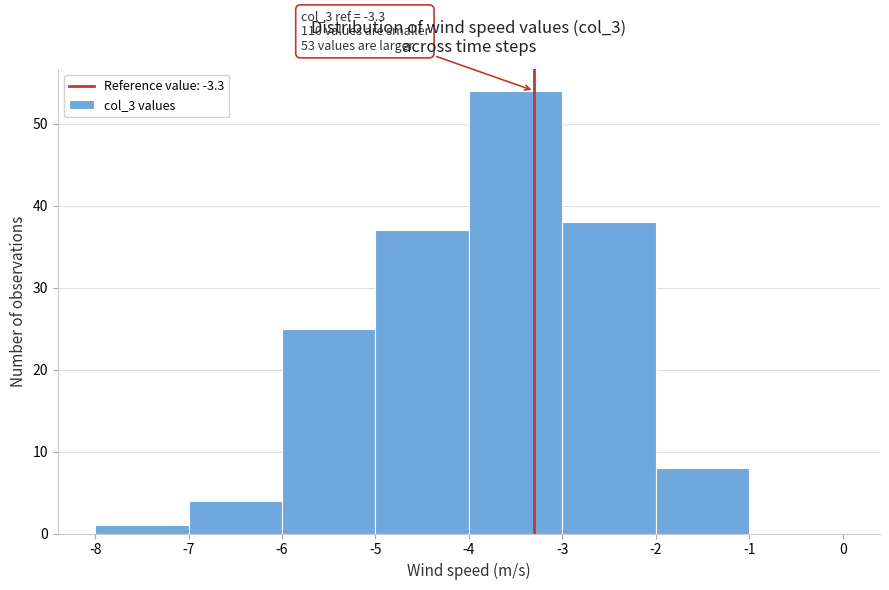

Which range on the x-axis has the tallest bar?

-4 to -3